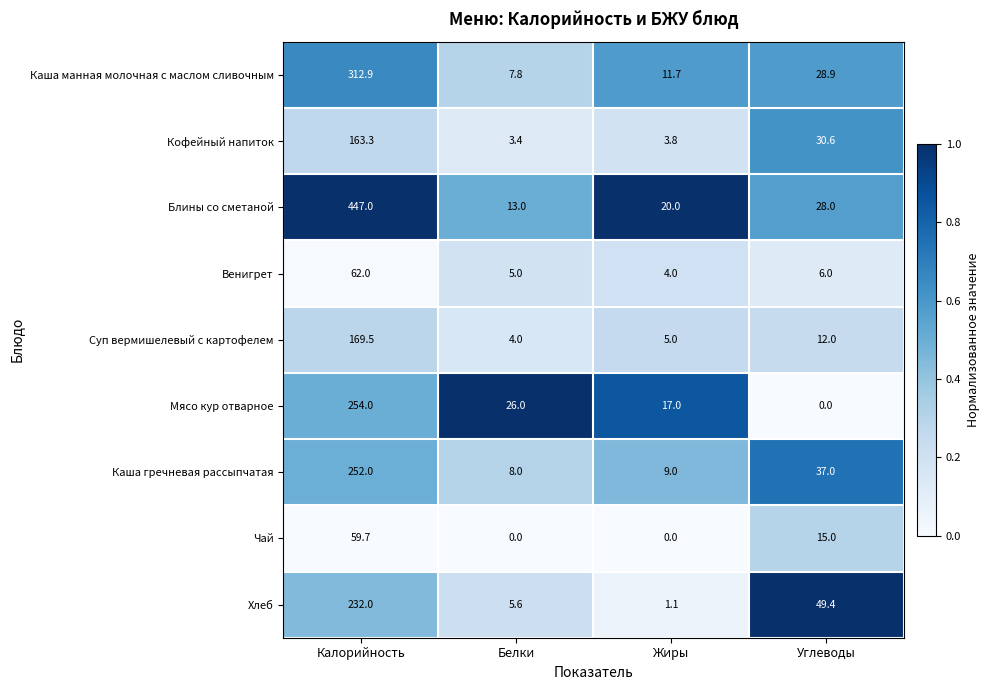

The value of Блины со сметаной at Углеводы is 28.0. True or false?

True